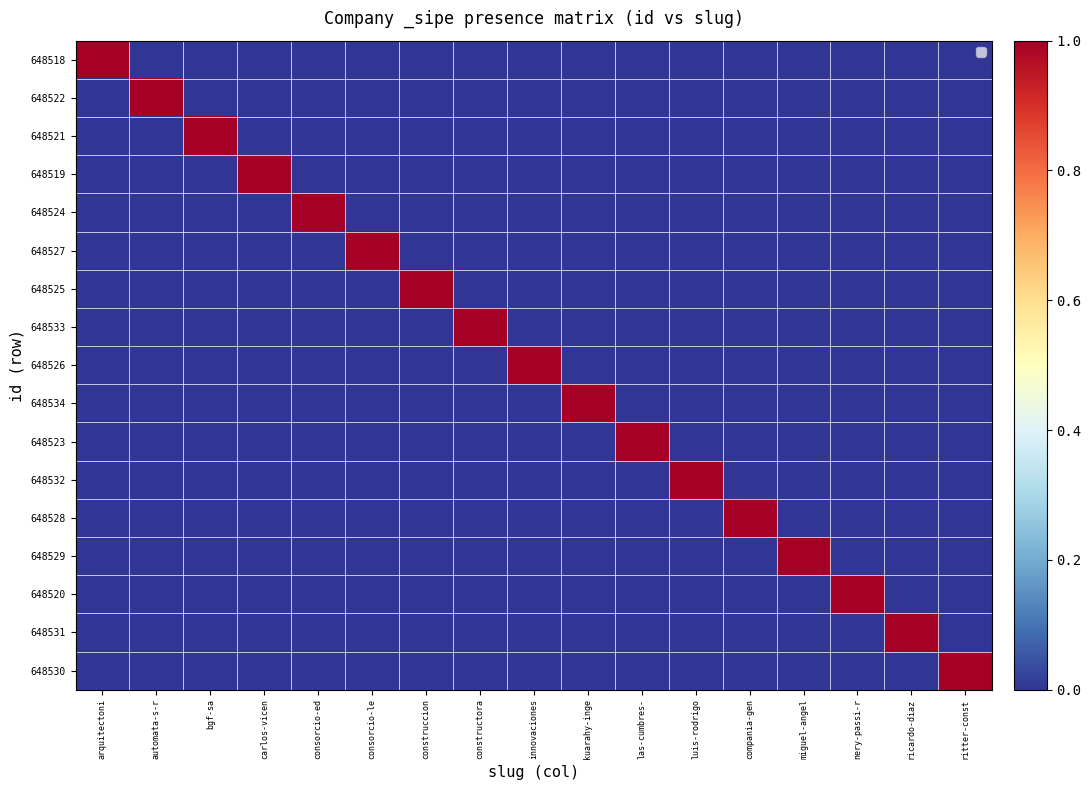

At which category is the sum across all series the highest?

arquitectoni